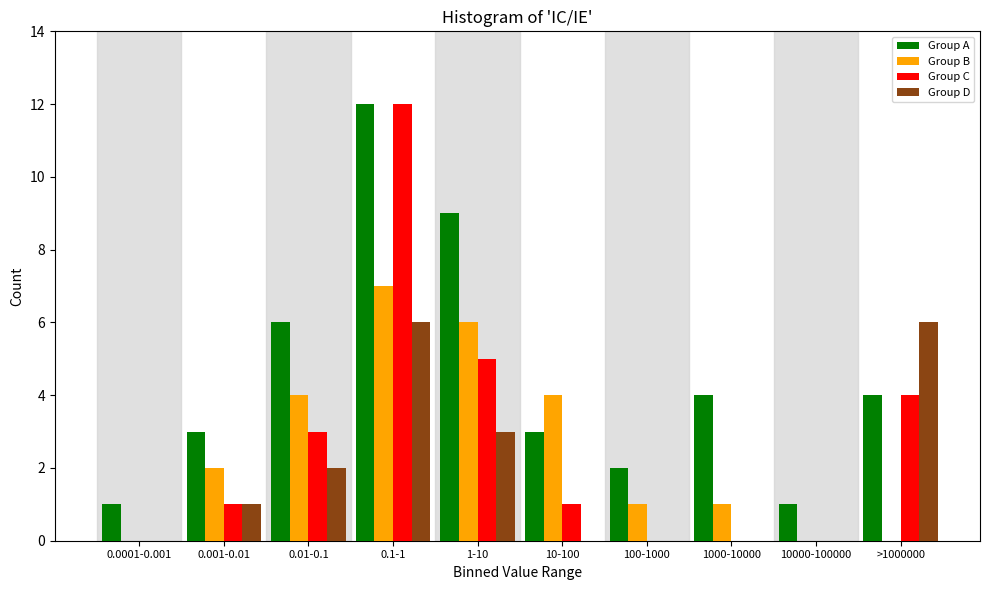

The value of Group C at 0.0001-0.001 is 0. True or false?

True